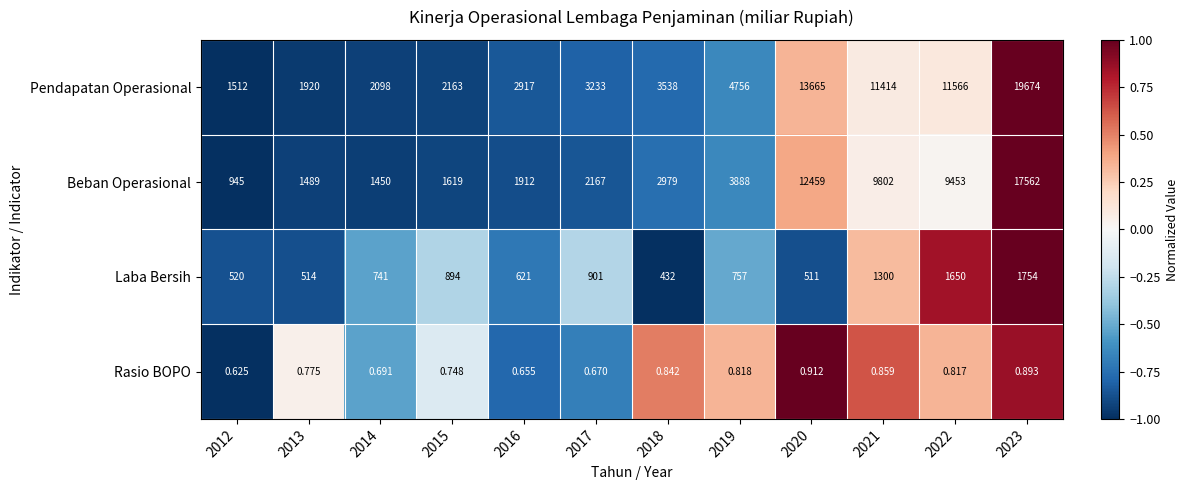

What is the spread (max minus min) of values at 2012?

1511.4